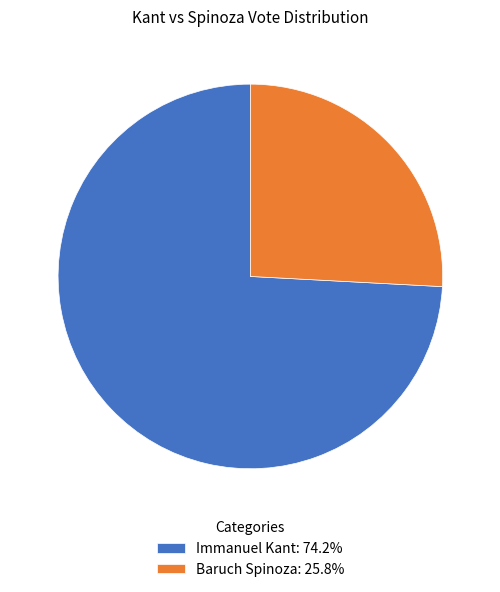

True or false: Immanuel Kant accounts for 74% of the total.

True